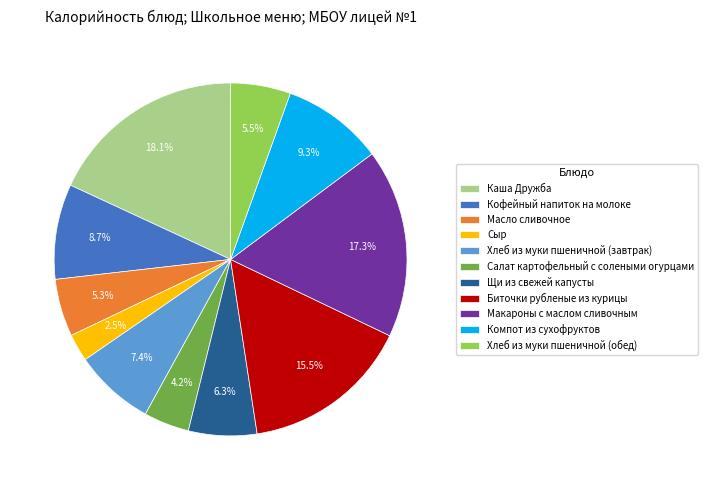

What is the largest slice in the pie chart?

Каша Дружба